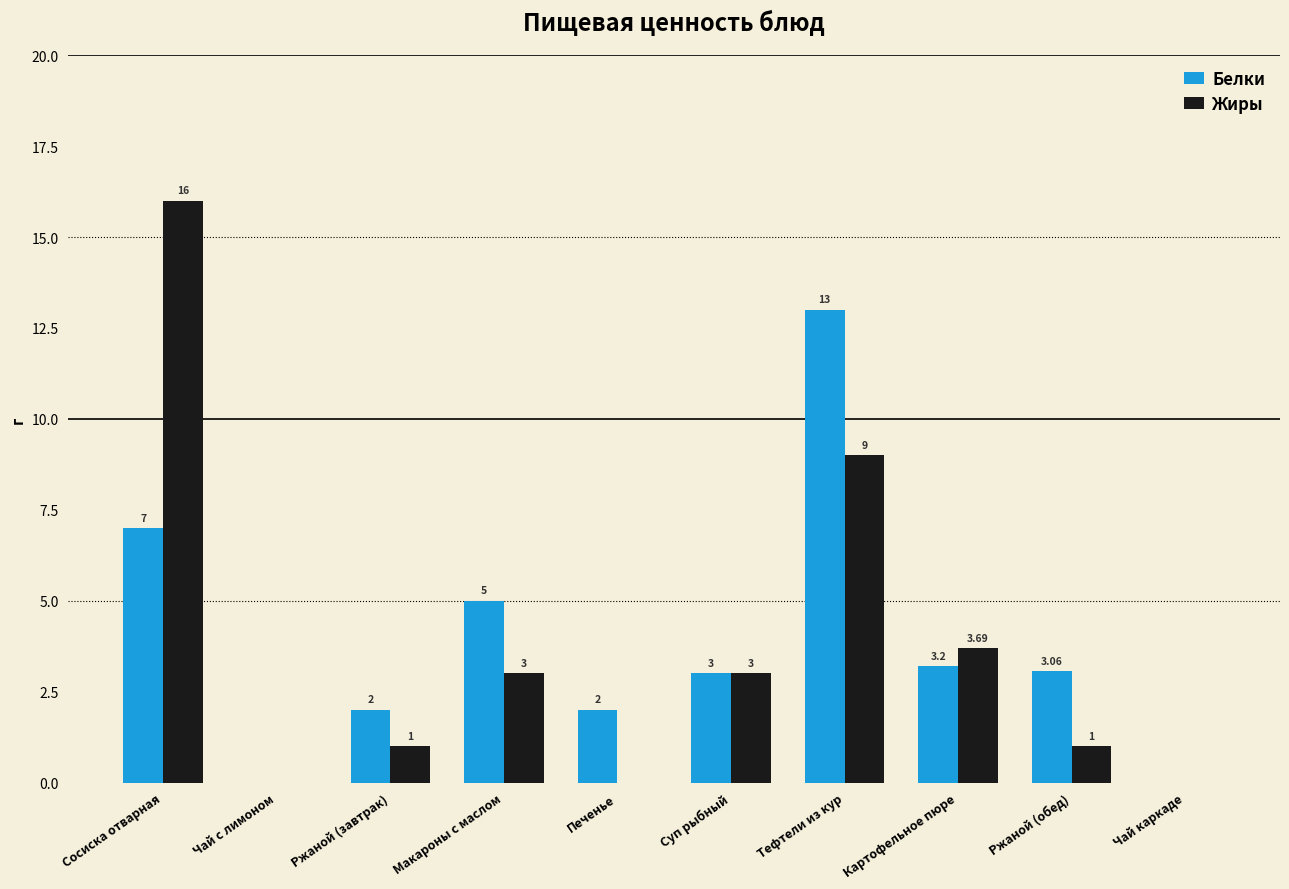

Is the value of Белки at Ржаной (завтрак) greater than the value of Жиры at Сосиска отварная?

No